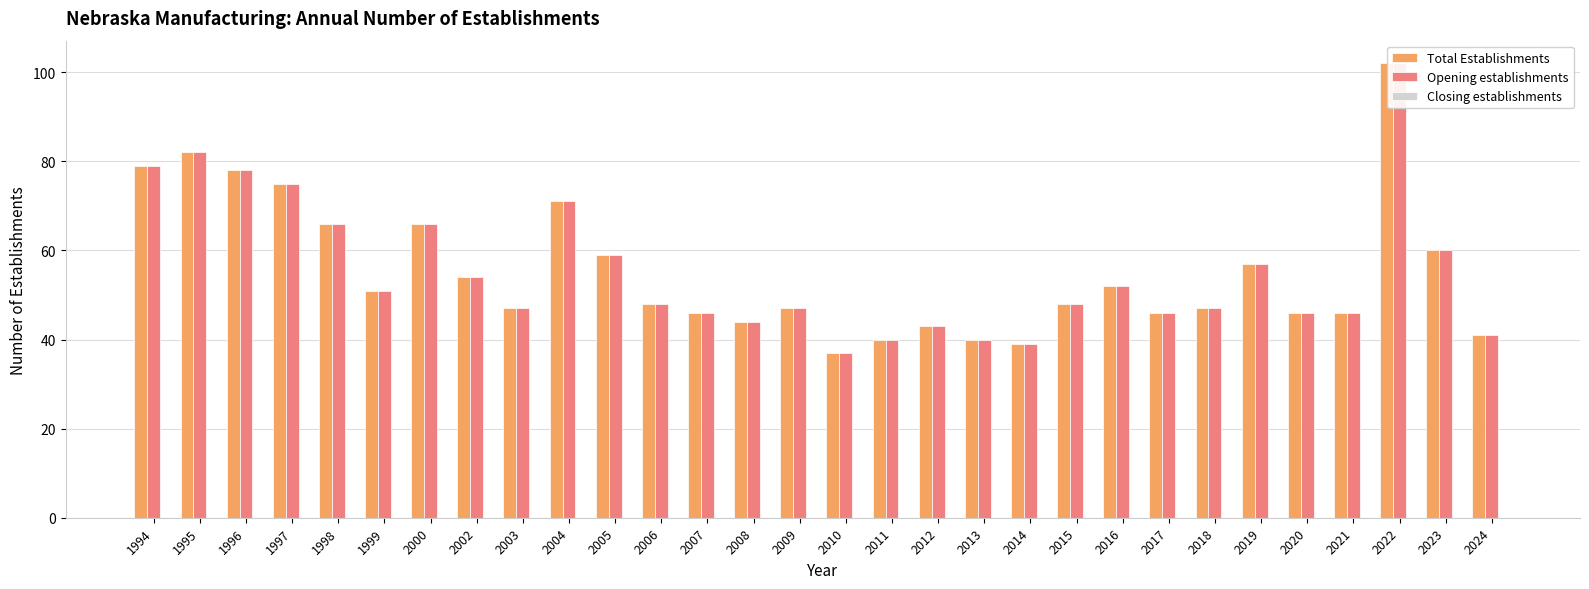

How many bars are there in total?

90